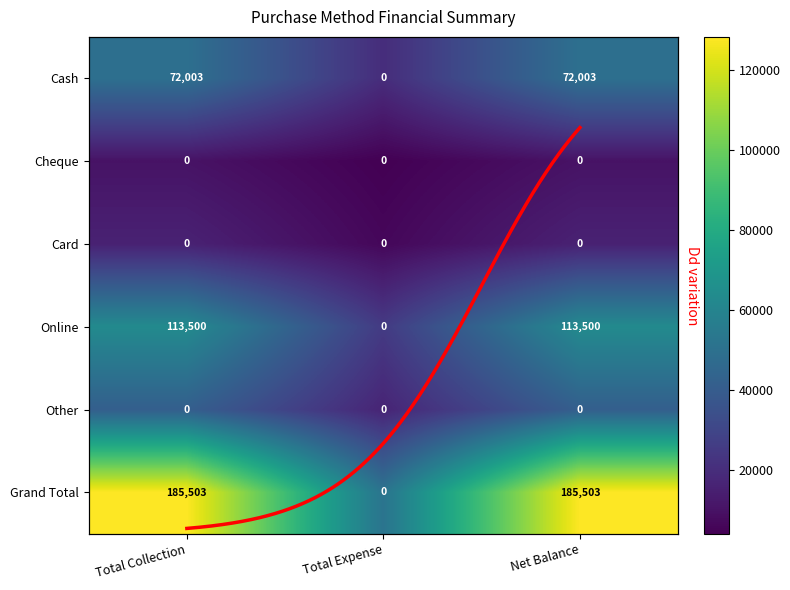

Is it true that Grand Total equals 4156.1 at Total Collection?

False